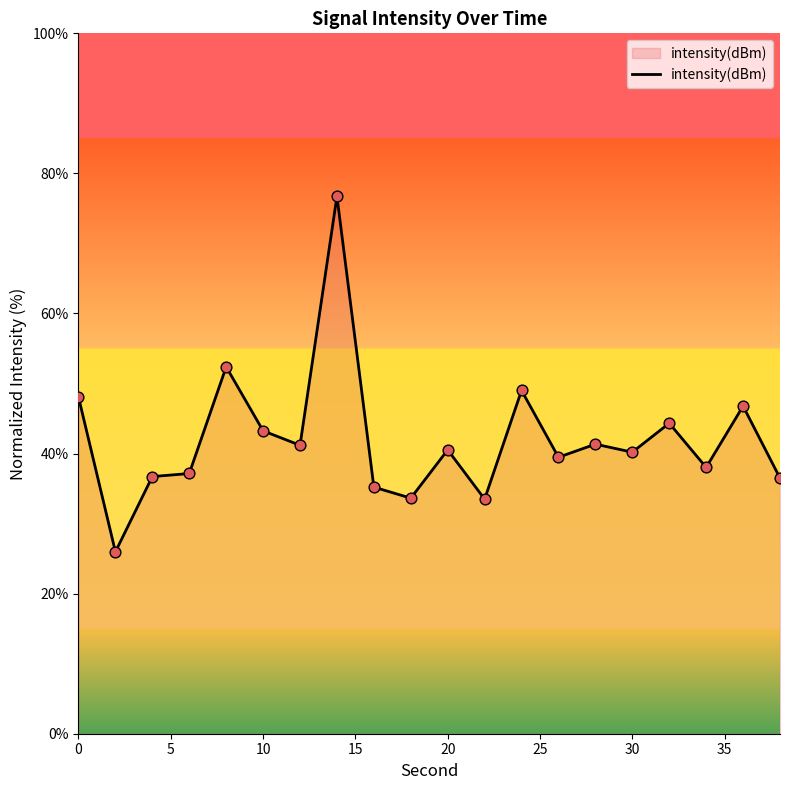

What is the difference between the maximum and minimum values?

50.8